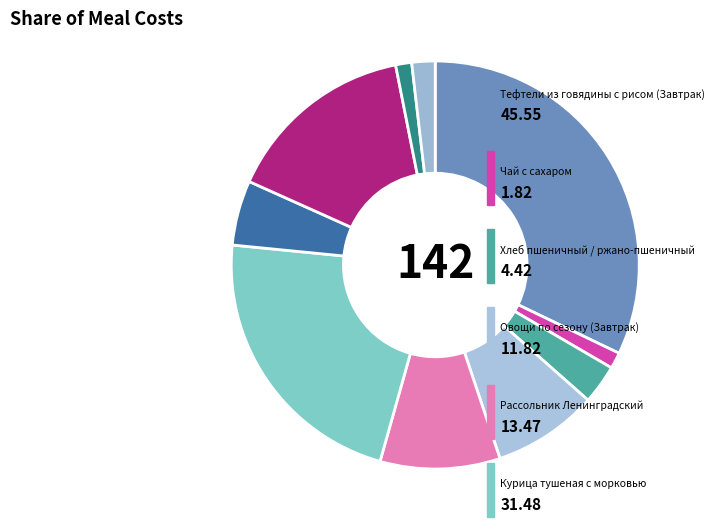

Rank the categories by value from highest to lowest.

Тефтели из говядины с рисом (Завтрак), Курица тушеная с морковью, Сок яблочный, Рассольник Ленинградский, Овощи по сезону (Завтрак), Каша пшеничная, Хлеб пшеничный / ржано-пшеничный, Хлеб ржанопшеничный (Обед), Чай с сахаром, Хлеб пшеничный (Обед)